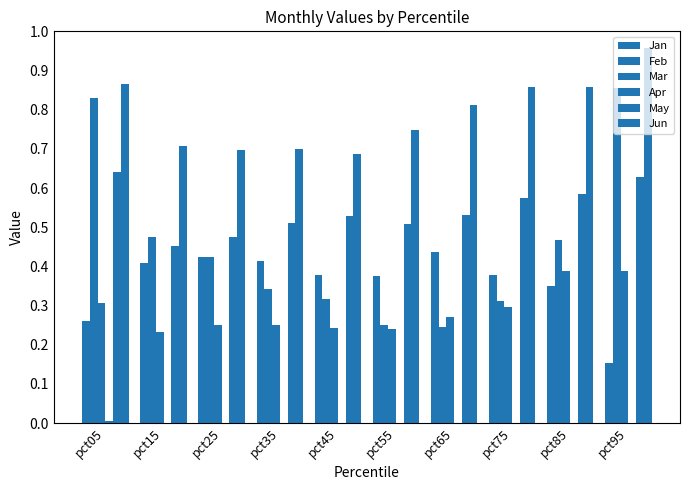

What is the sum of the Mar values at pct25 and pct75?

0.5